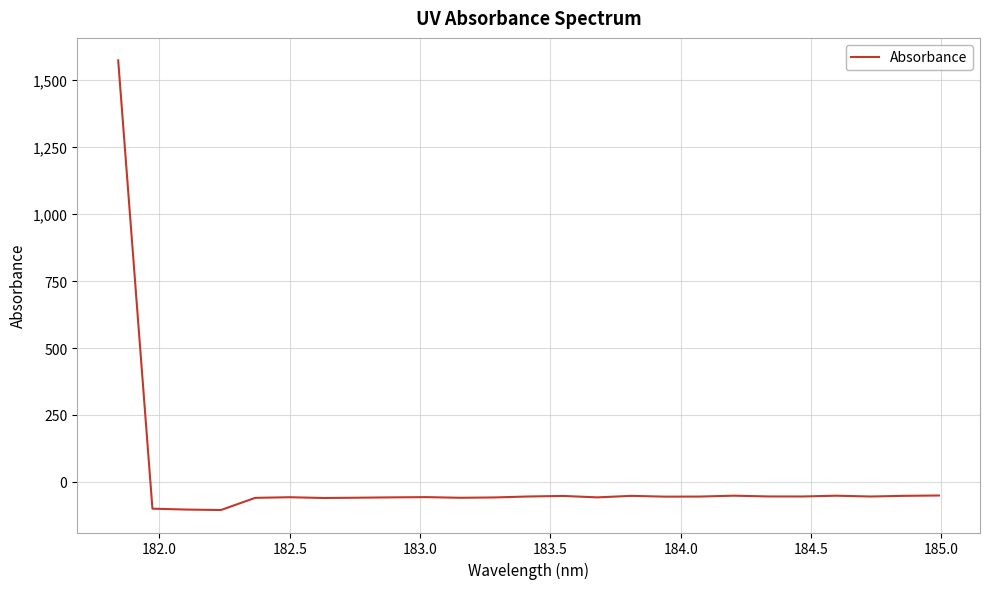

How many lines are shown in the chart?

1